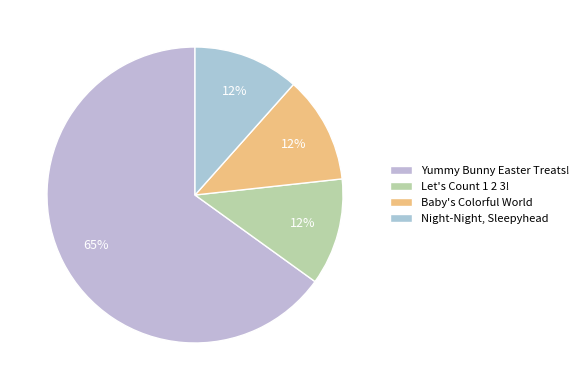

To the nearest percent, what is the difference between the largest and smallest slice percentages?

53%